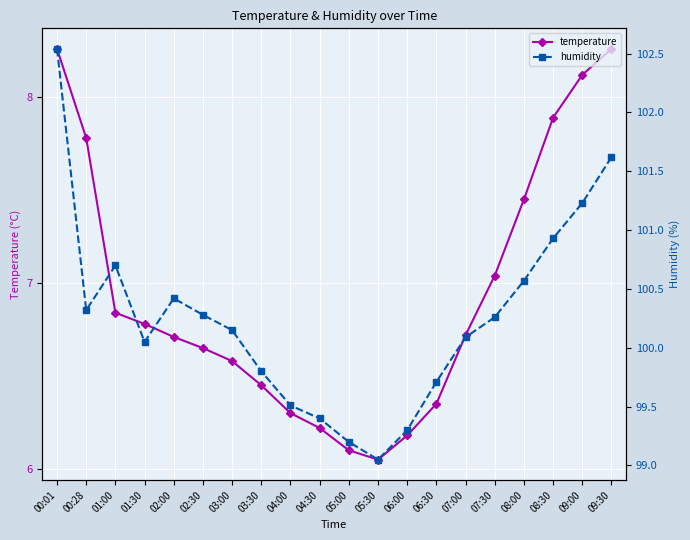

True or false: humidity and temperature cross at least once.

False